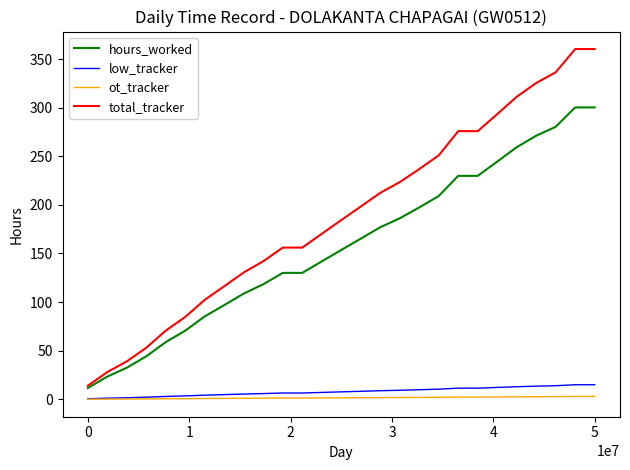

What is the difference between the maximum and second lowest values in the ot_tracker series?

2.8